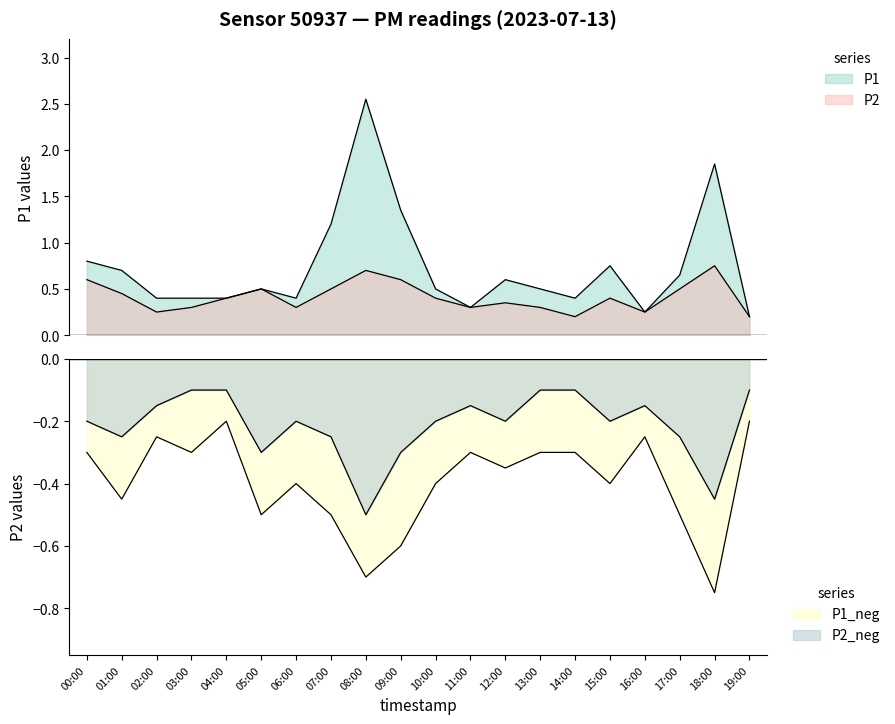

Reading left to right, what are all the values shown in this chart?

P1: 0.8	0.7	0.4	0.4	0.4	0.5	0.4	1.2	2.5	1.4	0.5	0.3	0.6	0.5	0.4	0.8	0.2	0.7	1.9	0.2
P2: 0.6	0.5	0.2	0.3	0.4	0.5	0.3	0.5	0.7	0.6	0.4	0.3	0.3	0.3	0.2	0.4	0.2	0.5	0.8	0.2